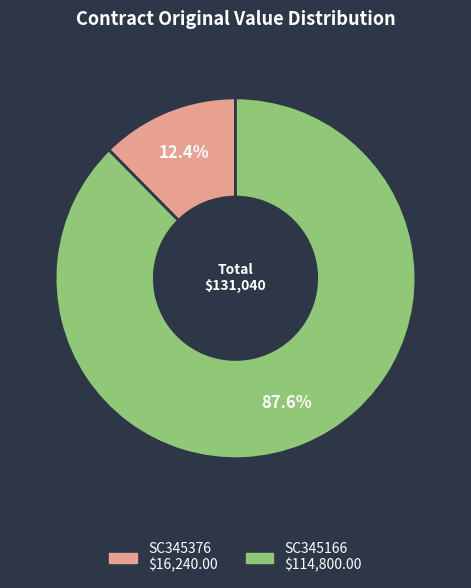

How many segments does this pie chart have?

2